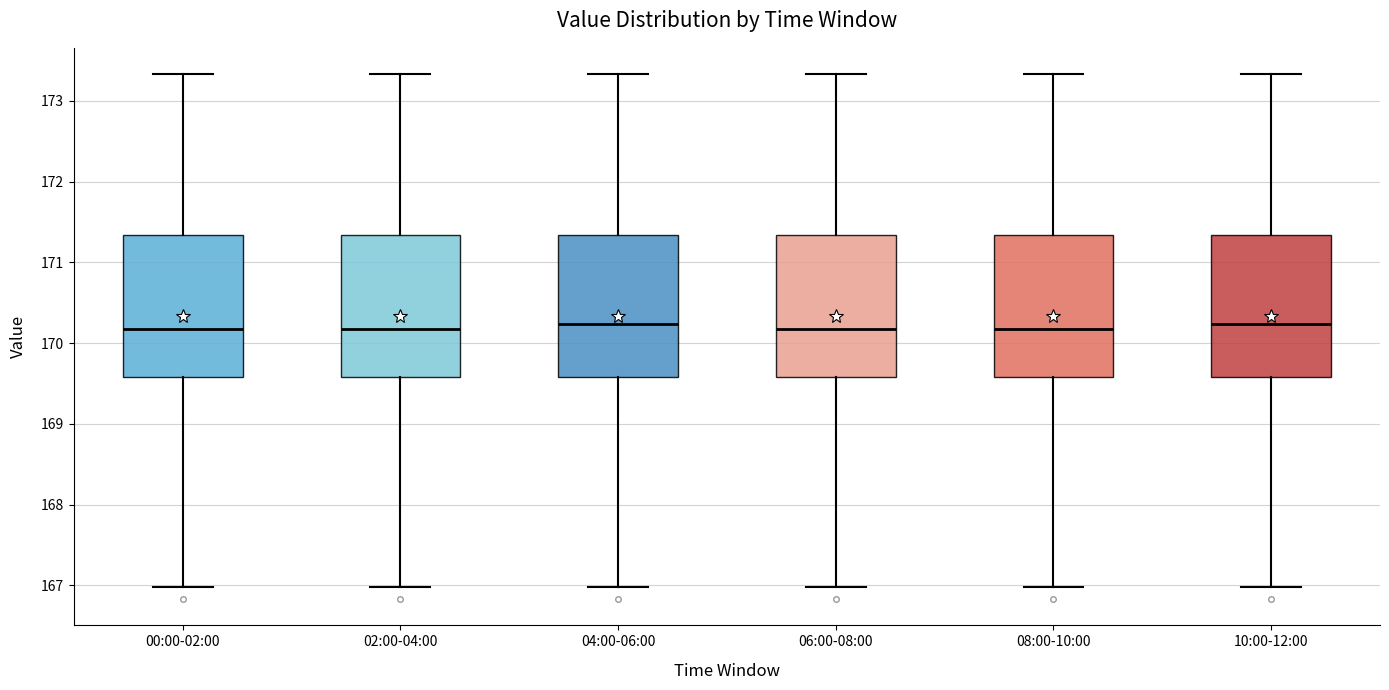

Reading left to right, transcribe this box plot: for each box, give where its median line is, the range the box spans, and where its two whiskers end, as read against the y-axis. The values are not printed on the chart, so give them approximately, as read against the axis.

00:00-02:00: median 170.2, box 169.6 to 171.3, whiskers 167.0 to 173.3
02:00-04:00: median 170.2, box 169.6 to 171.3, whiskers 167.0 to 173.3
04:00-06:00: median 170.2, box 169.6 to 171.3, whiskers 167.0 to 173.3
06:00-08:00: median 170.2, box 169.6 to 171.3, whiskers 167.0 to 173.3
08:00-10:00: median 170.2, box 169.6 to 171.3, whiskers 167.0 to 173.3
10:00-12:00: median 170.2, box 169.6 to 171.3, whiskers 167.0 to 173.3